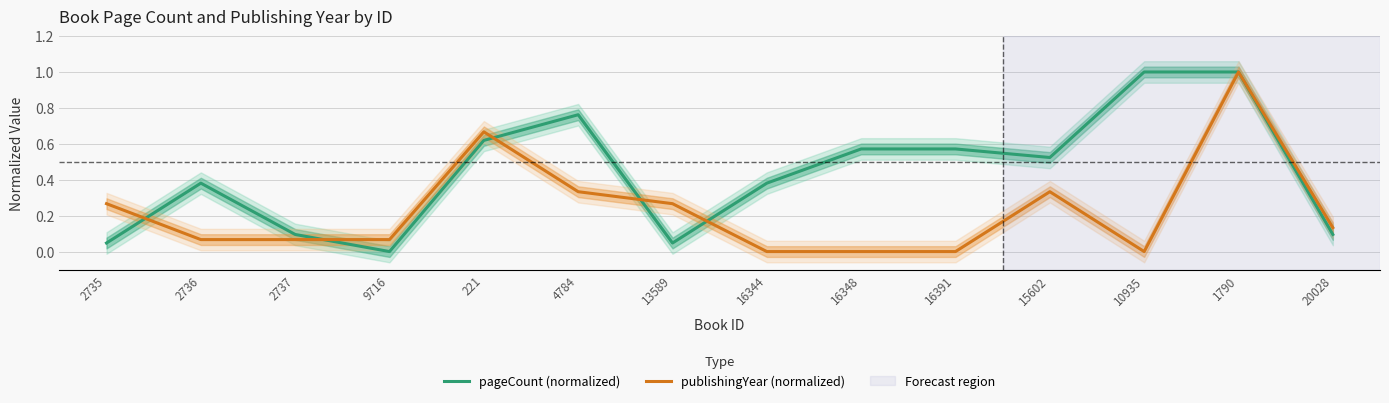

How many series are shown in this chart?

2